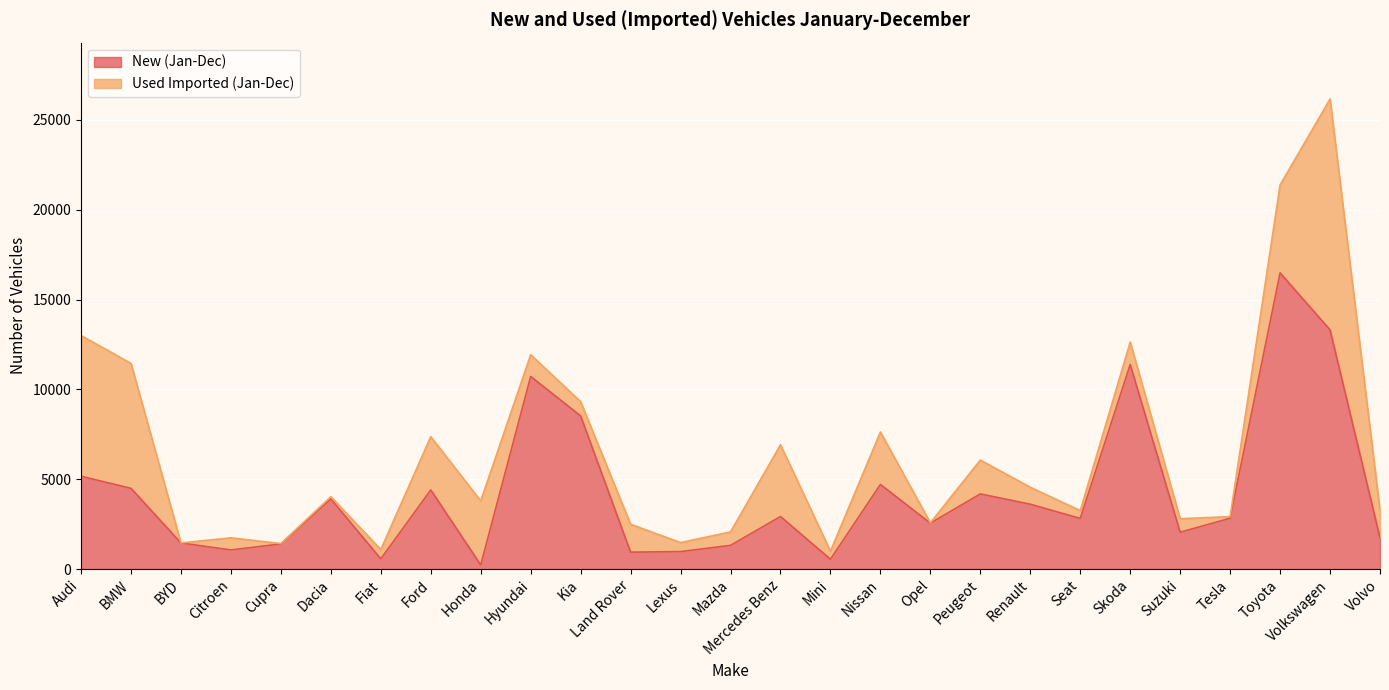

At which category does the chart reach its minimum across all series?

Honda